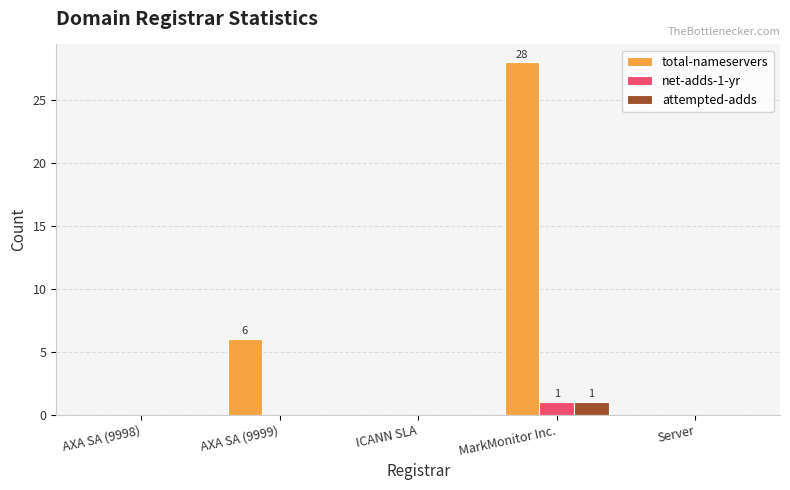

Count the number of data series in this chart.

3